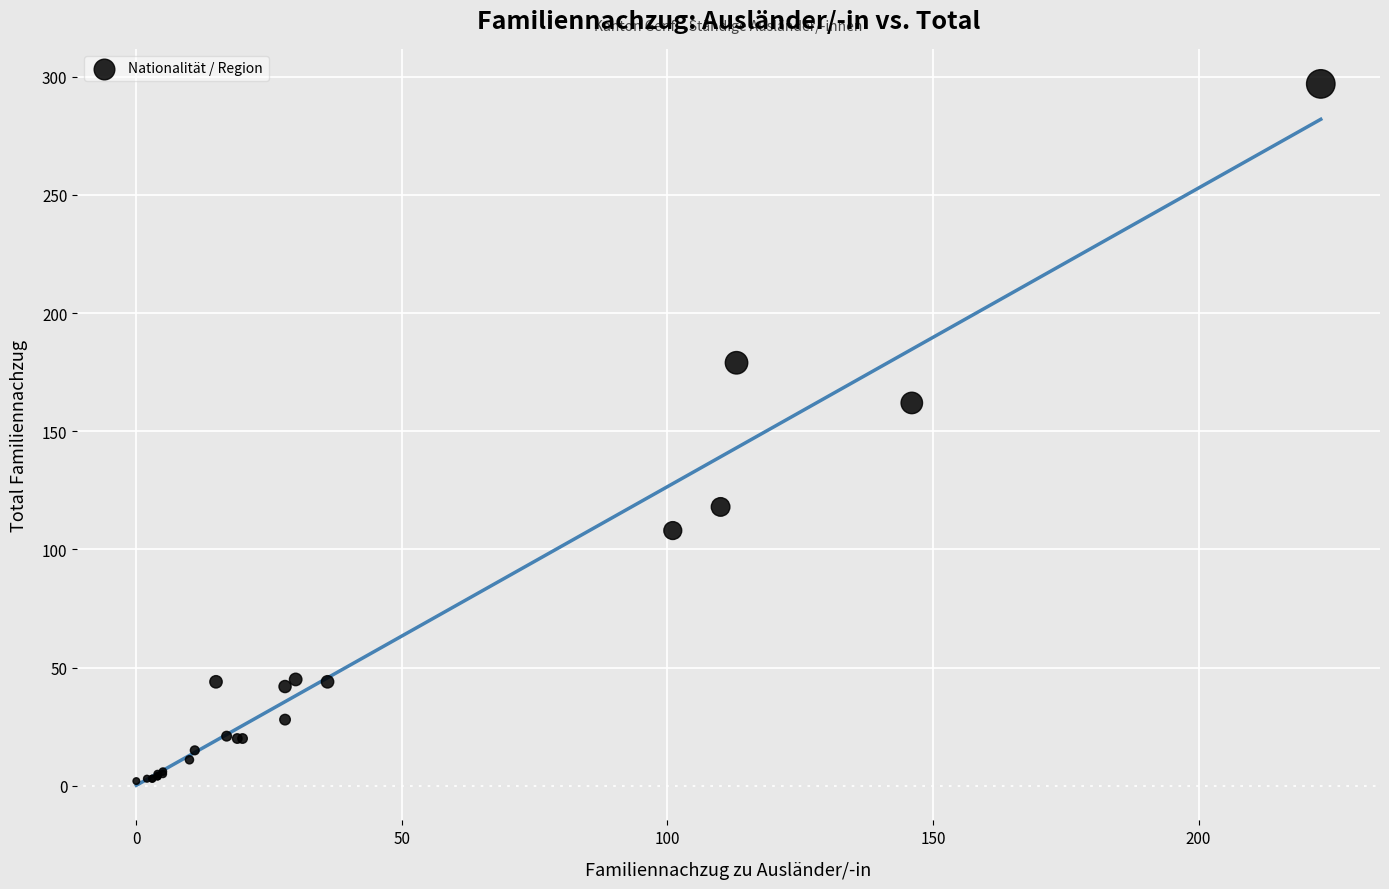

What Y value in the scatter plot is closest to 149?

162